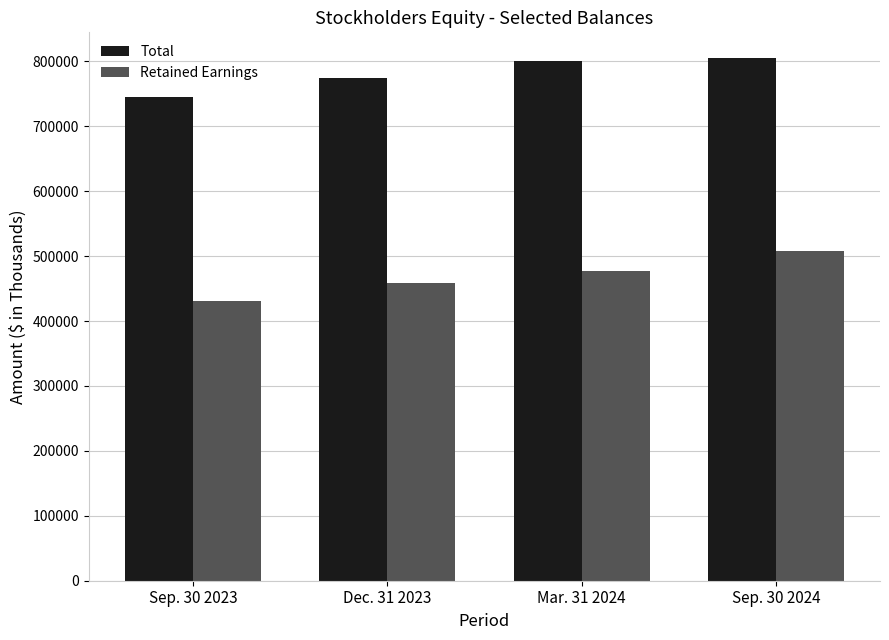

Rank the series by their maximum value, from lowest to highest.

Retained Earnings, Total